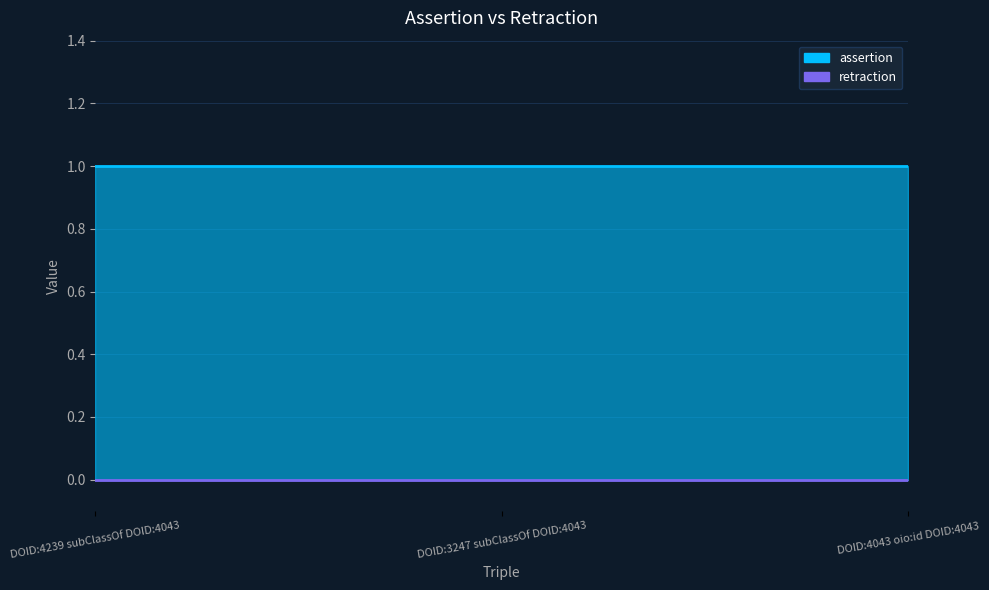

At which category is the sum across all series the highest?

DOID:4239 subClassOf DOID:4043